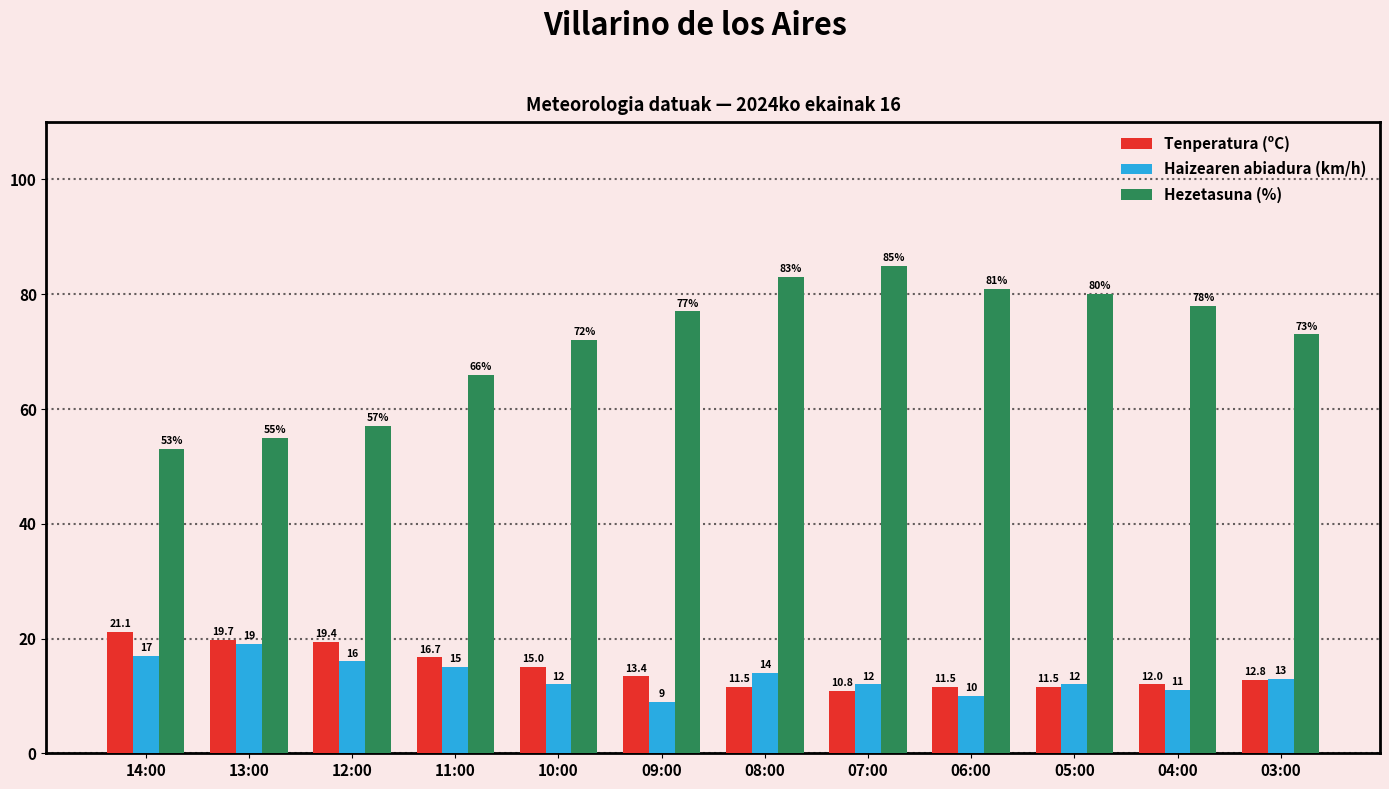

True or false: Hezetasuna (%) has a value of 85.0 at 07:00.

True